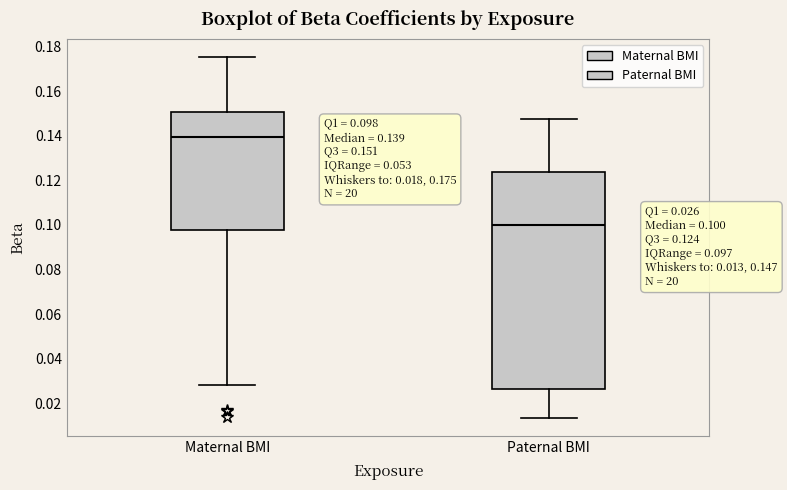

Which box is the tallest, from its lower edge to its upper edge?

Paternal BMI